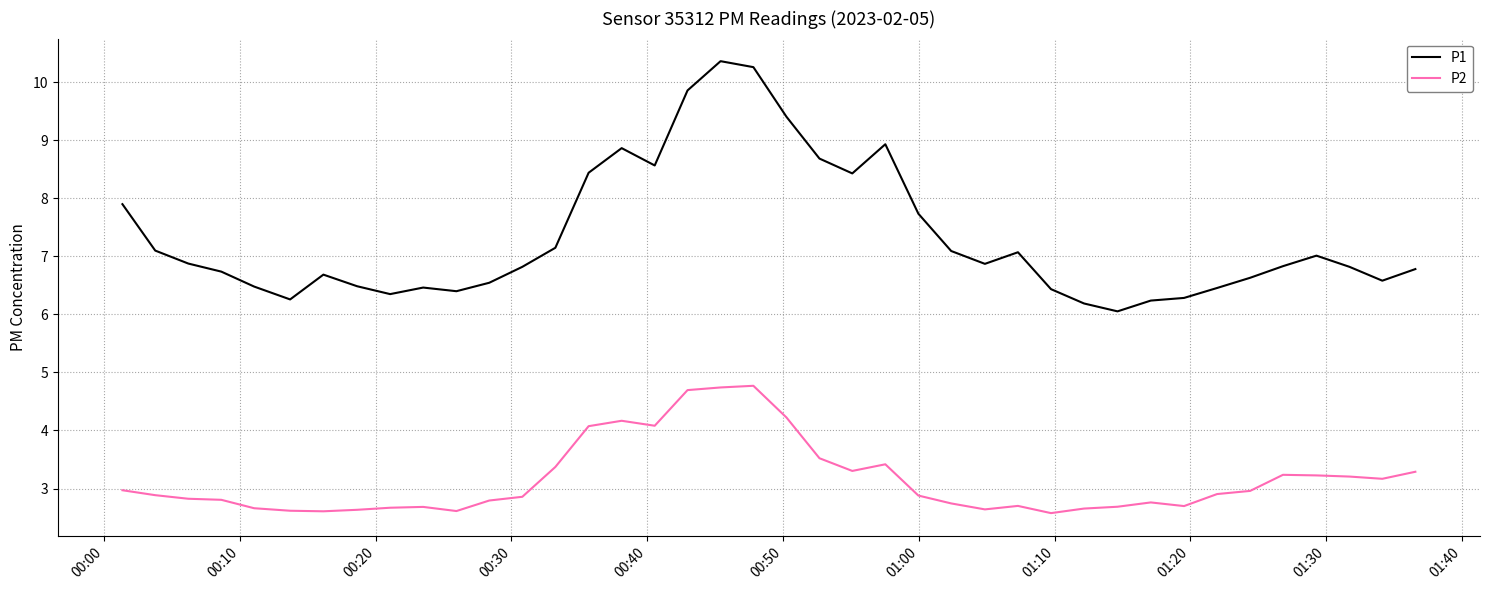

What is the difference between the maximum and minimum values in the P2 series?

2.2